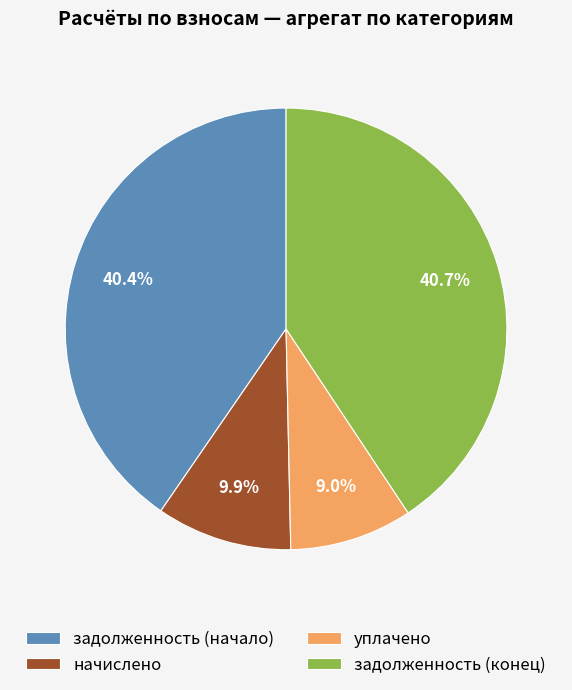

Is начислено the majority of the pie?

No